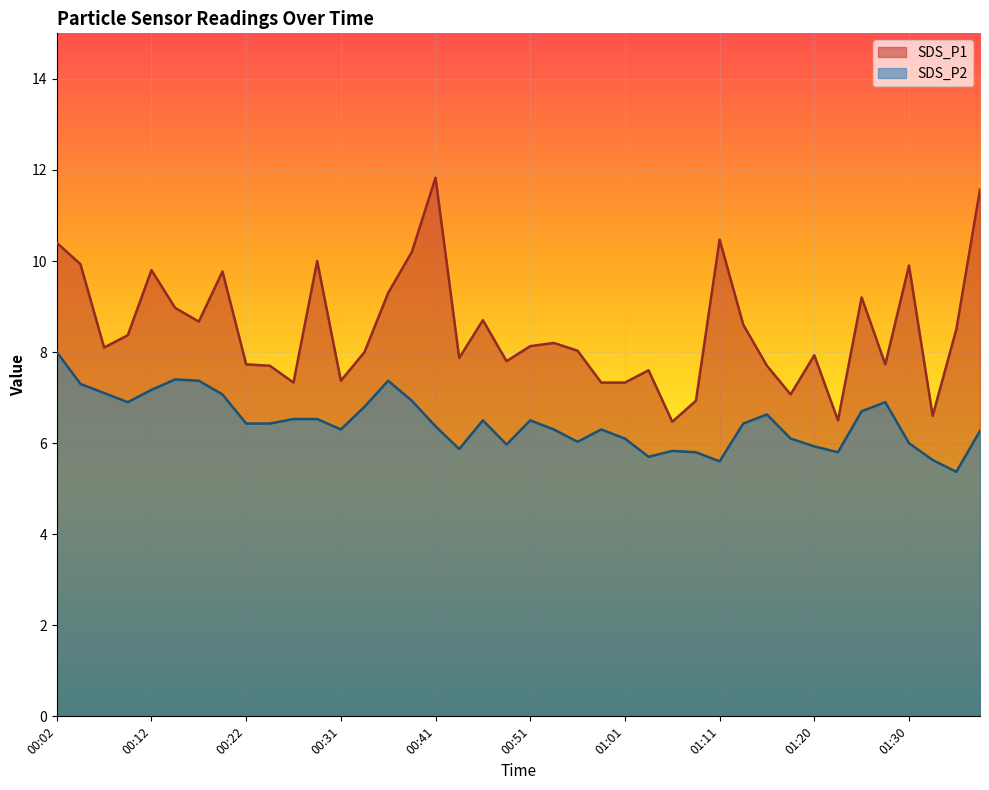

What is the sum of all SDS_P1 values?

339.6